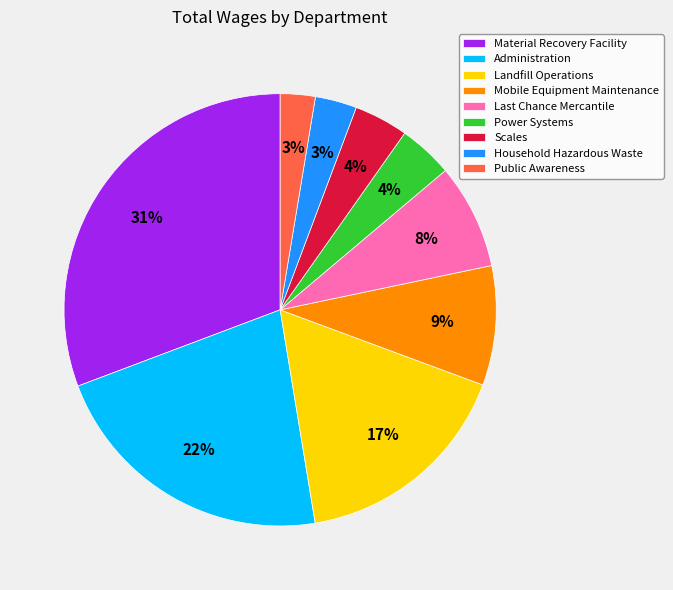

How many slices are in this pie chart?

9